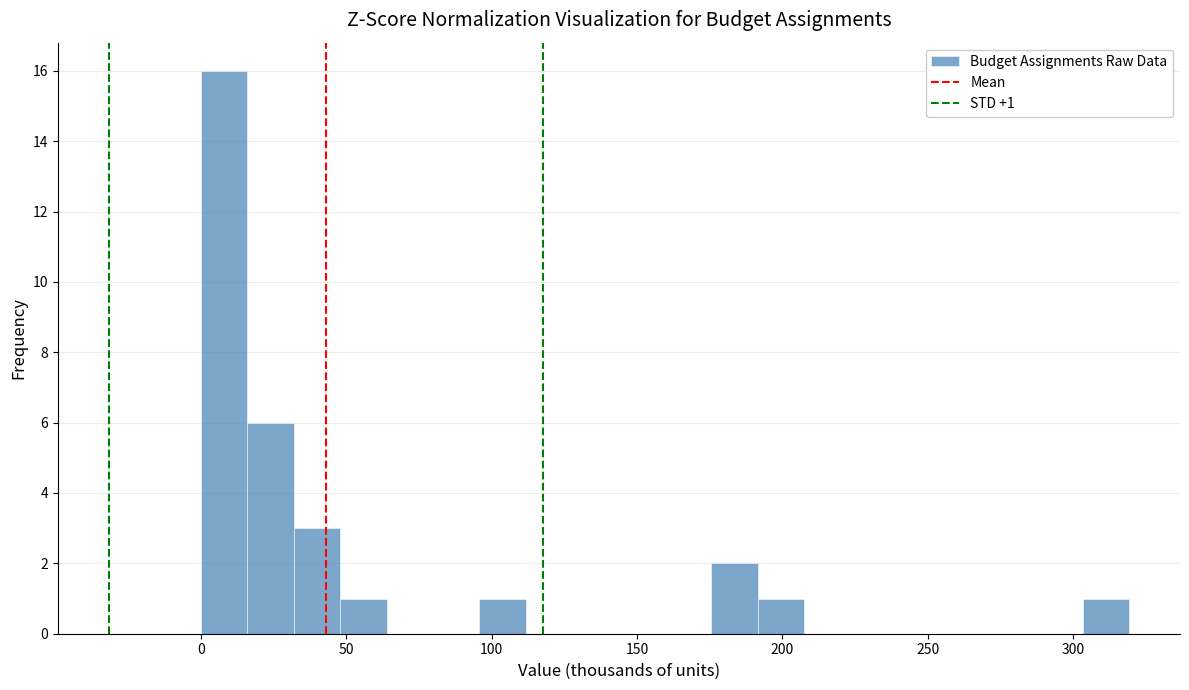

Around what value on the x-axis is the tallest bar? Give the approximate position of its centre, as read against the axis.

10